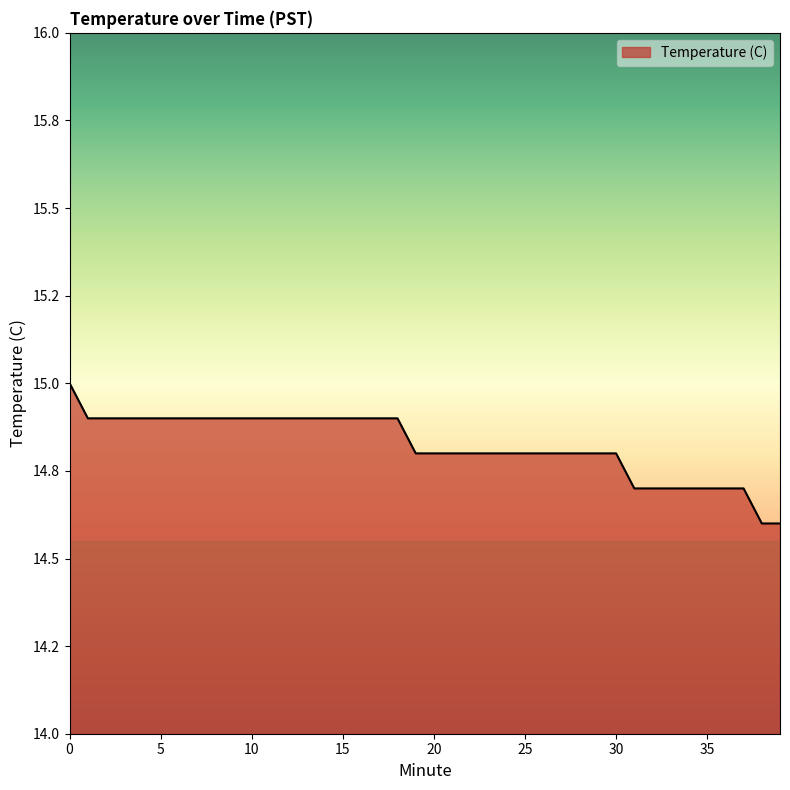

True or false: the data has more than 0 interior local peaks.

False